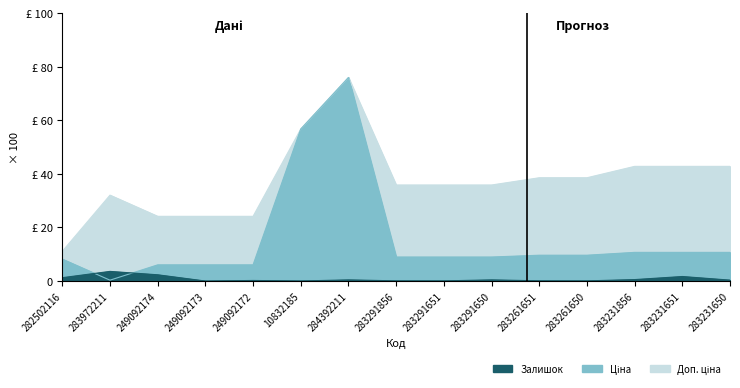

True or false: Залишок has a value of 0.1 at 283261651.

True